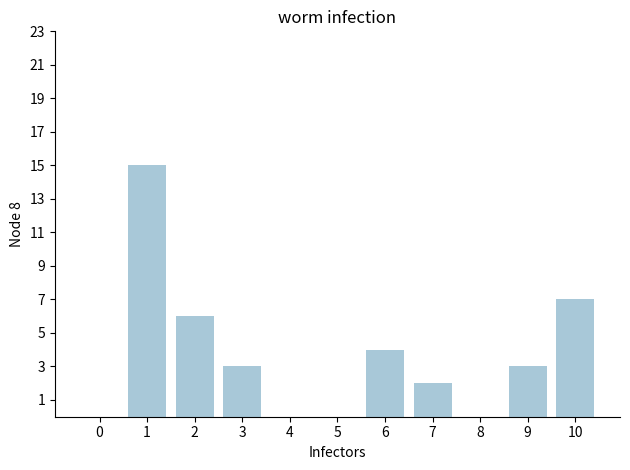

What is the change in value from 5 to 10?

+7